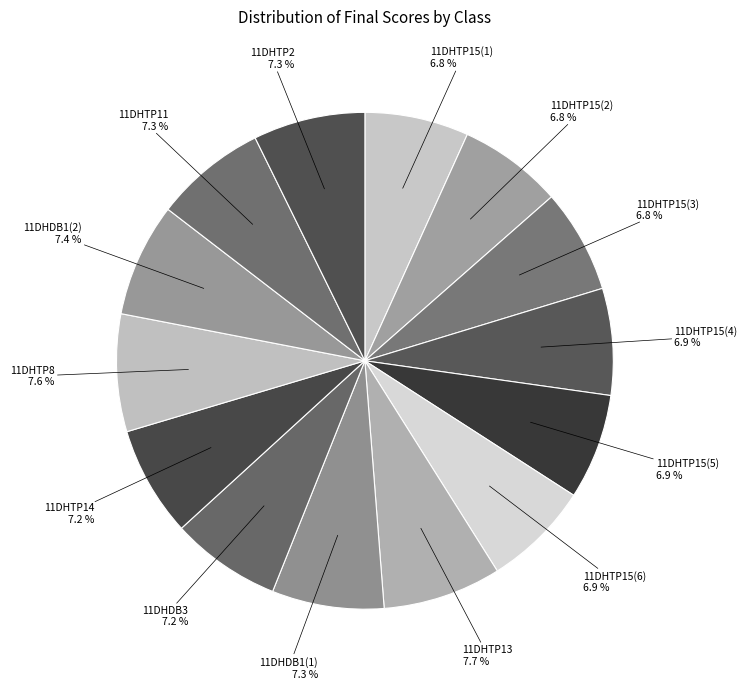

What is the ratio of the value at 11DHTP15(1) to the value at 11DHTP15(6)?

1.0